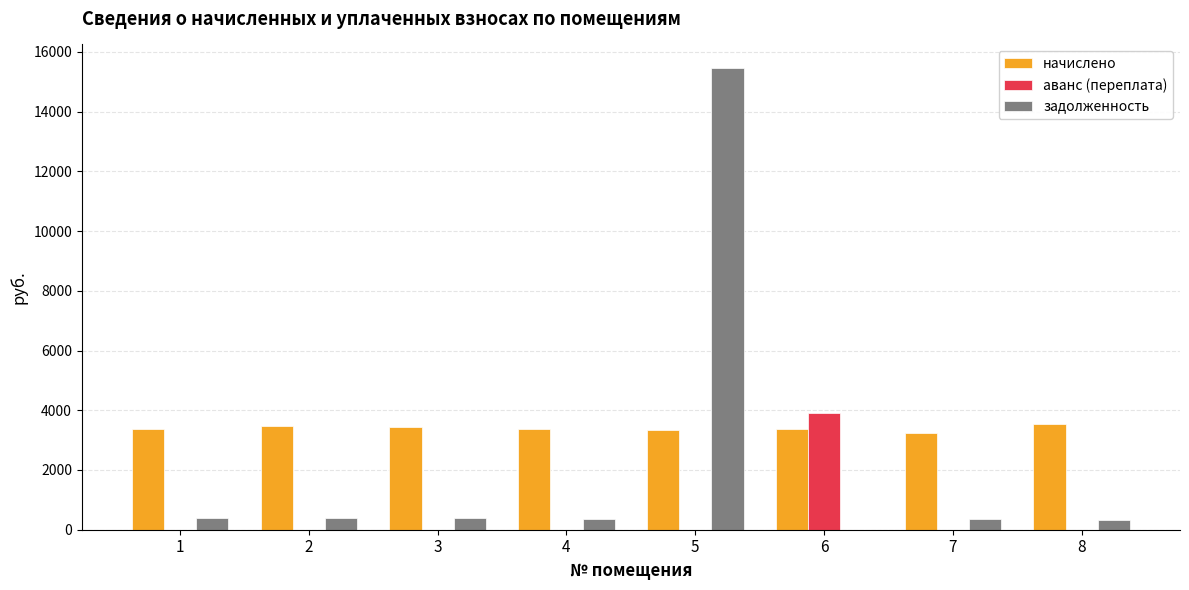

Which series has the largest total across all categories?

начислено